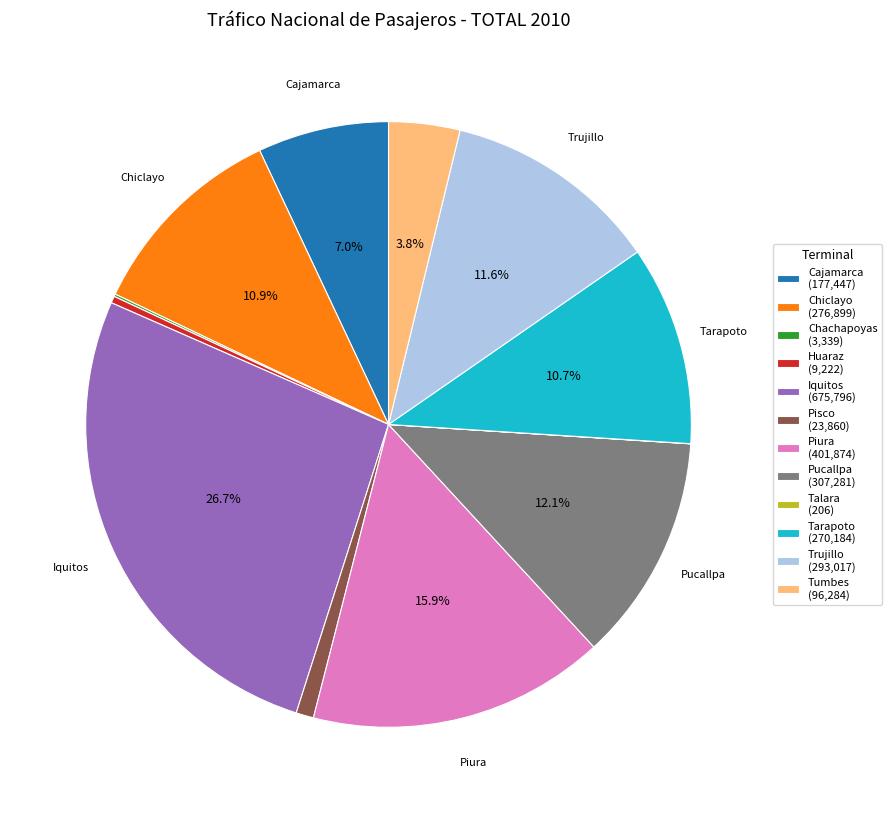

True or false: Chiclayo accounts for 16% of the total.

False